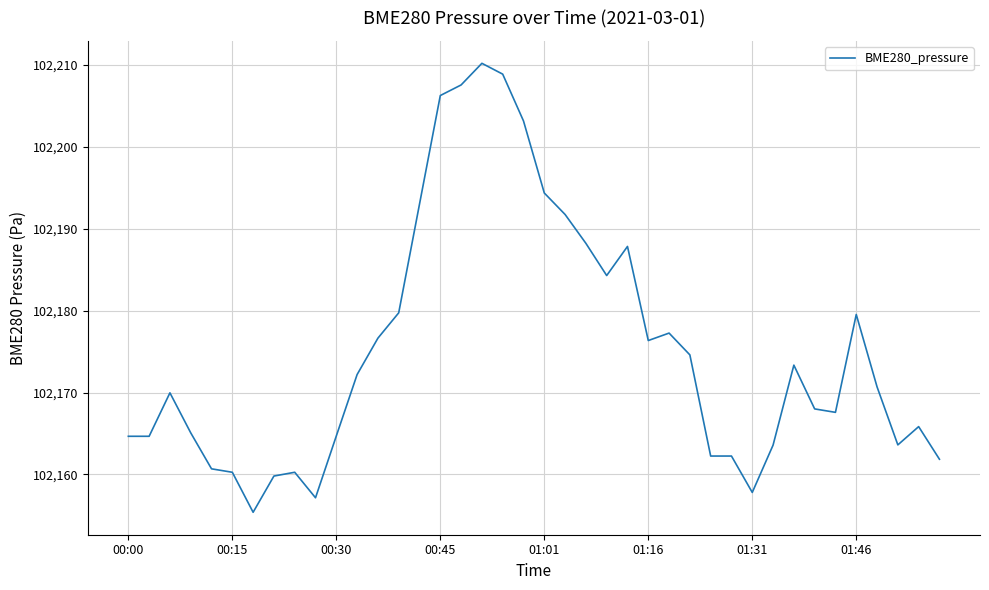

What is the maximum value shown in the chart?

102210.2